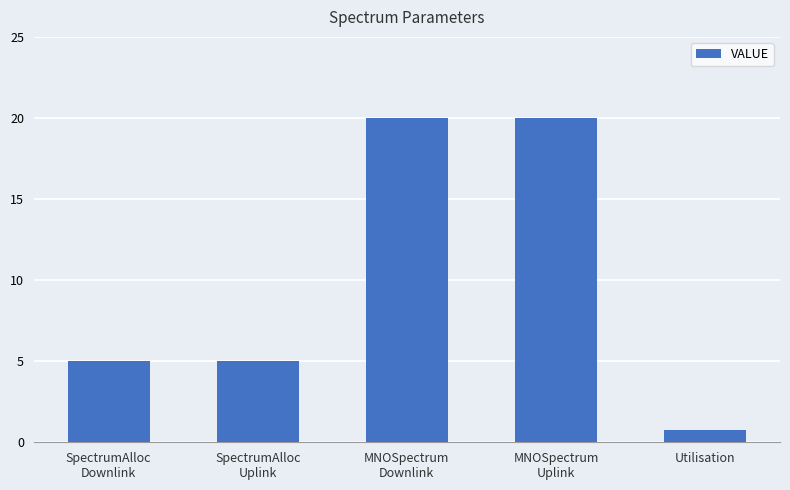

What is the difference between the second highest and second lowest values?

15.0